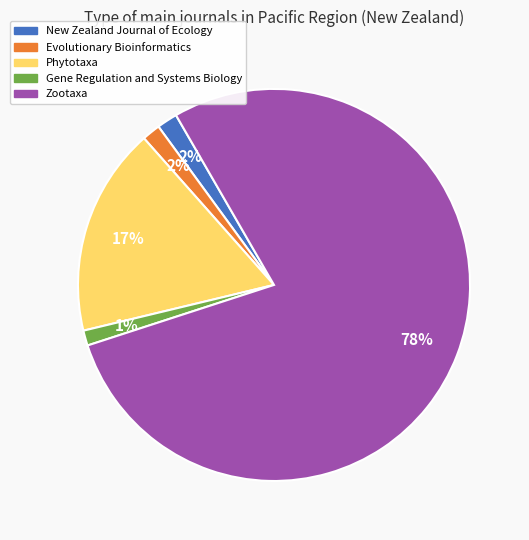

Is it true that Gene Regulation and Systems Biology is 1% of the pie?

True